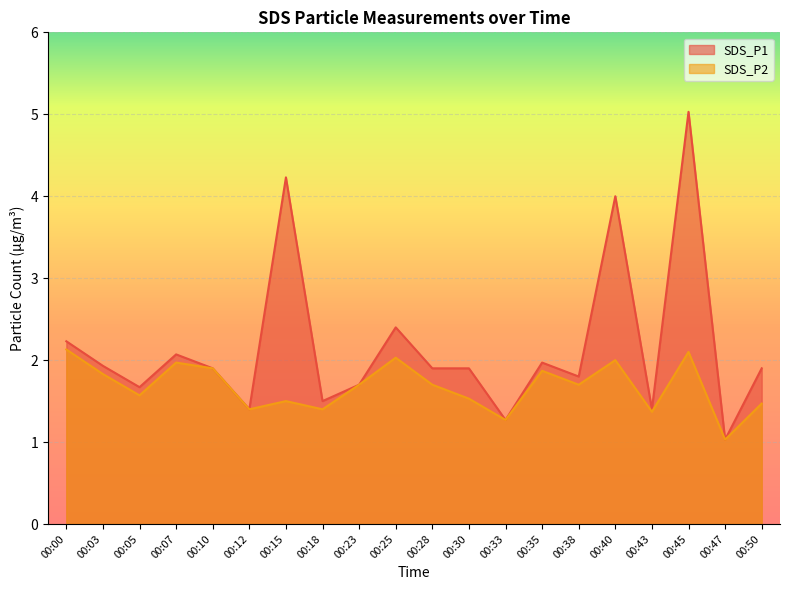

At how many categories does at least one series exceed 2?

6